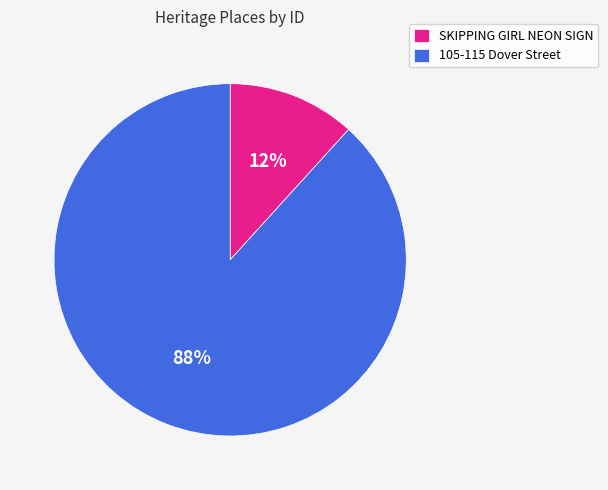

Which has a higher value, 105-115 Dover Street or SKIPPING GIRL NEON SIGN?

105-115 Dover Street